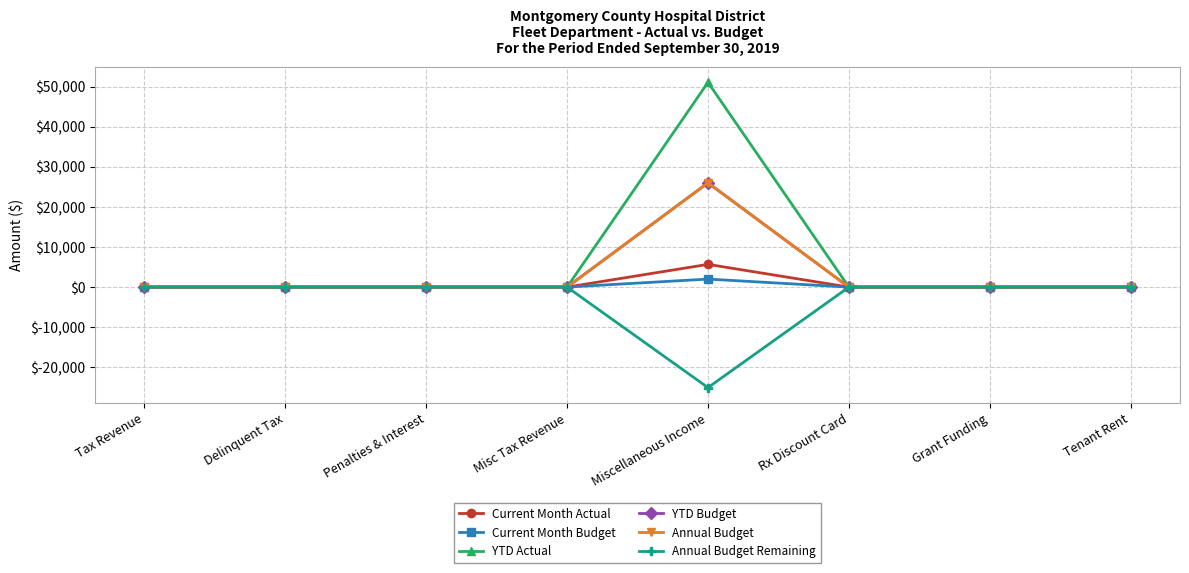

Does the chart display data point markers on the line(s)?

Yes